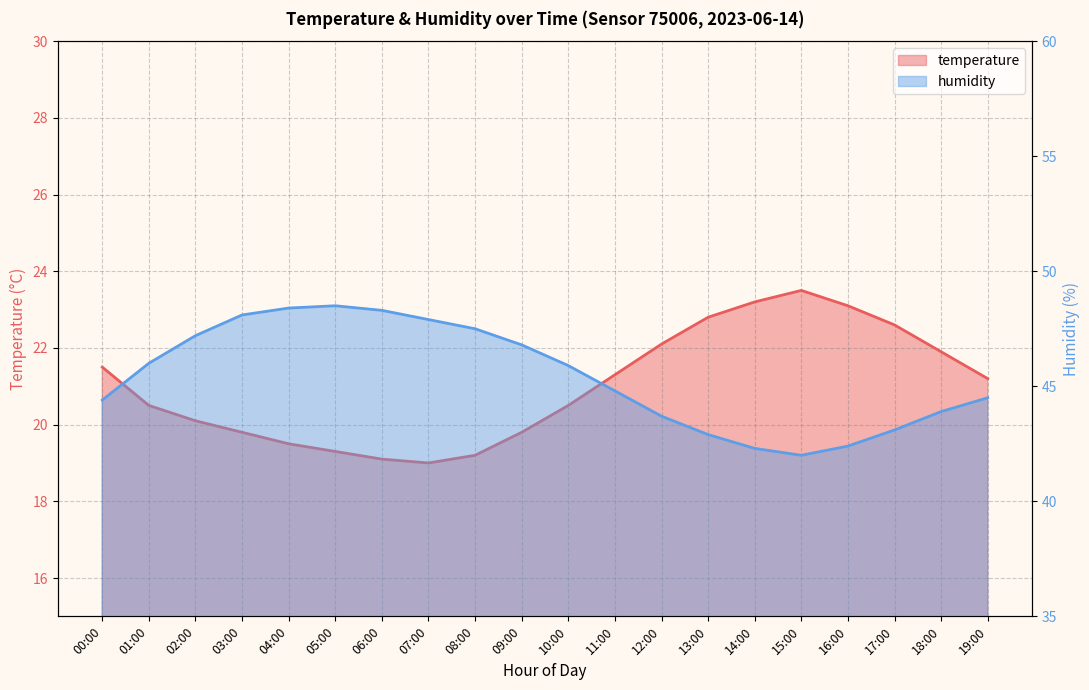

At which label does temperature first exceed 21?

00:00